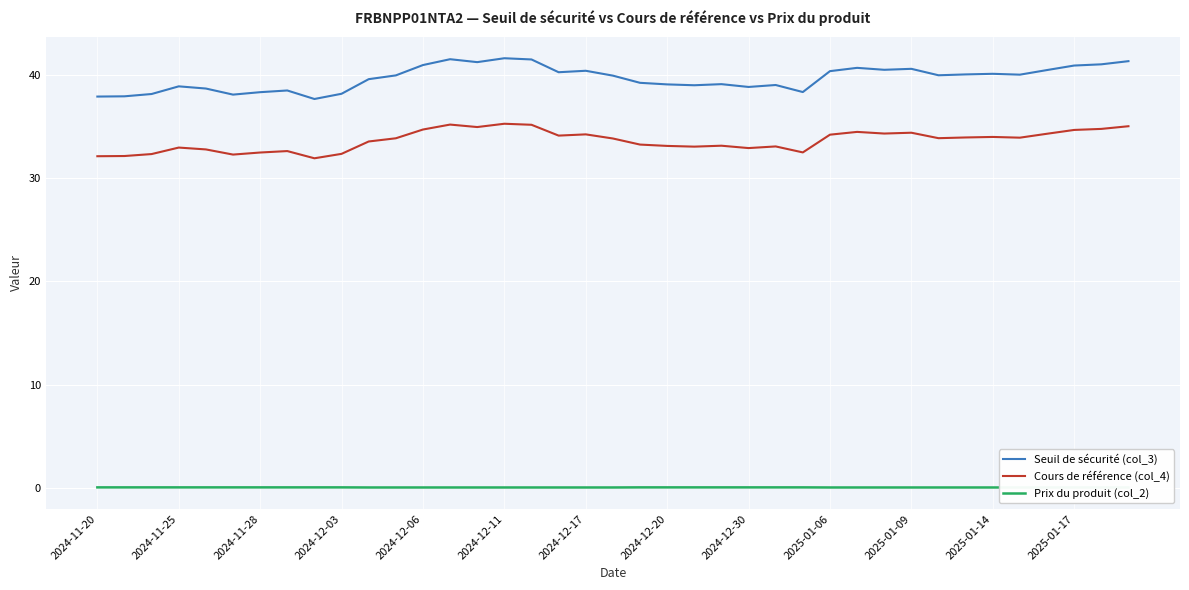

True or false: Cours de référence (col_4) and Seuil de sécurité (col_3) cross at least once.

False